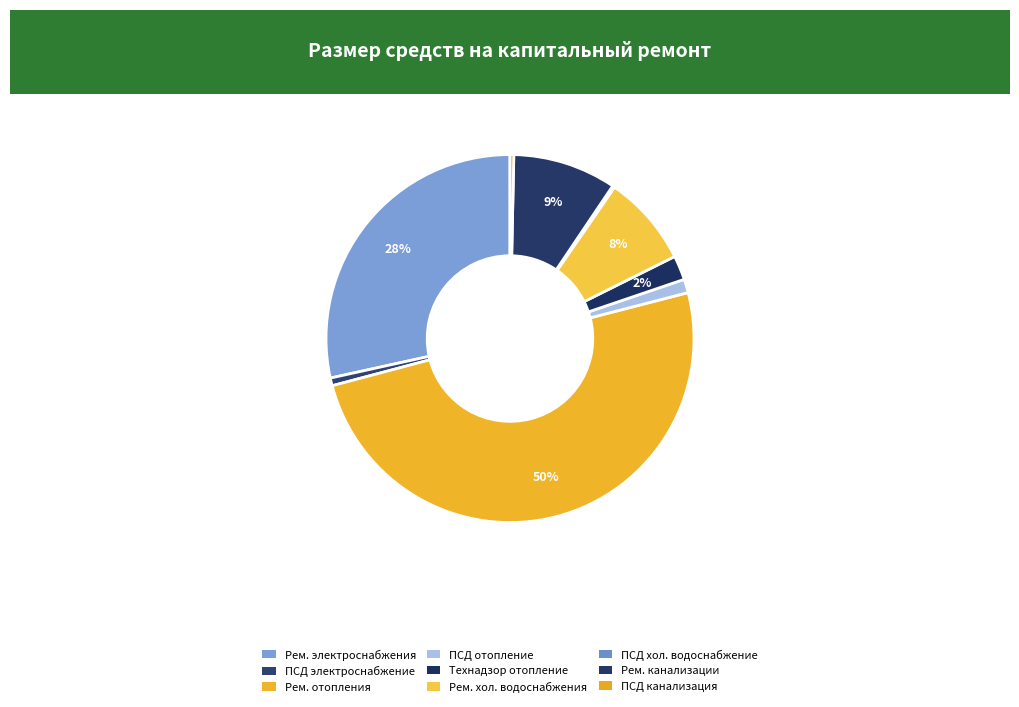

Count the number of slices in the pie.

9